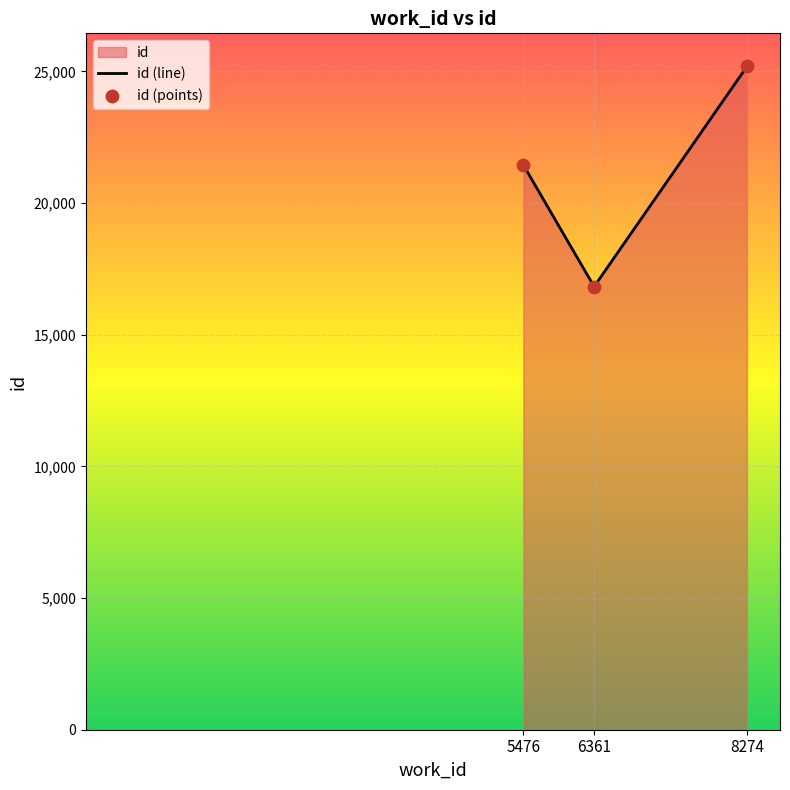

At which category is the sum across all series the highest?

8274